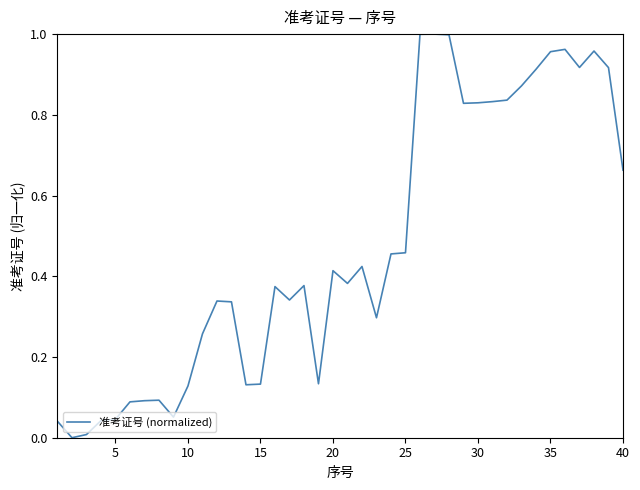

What is the sum of all values?

18.9